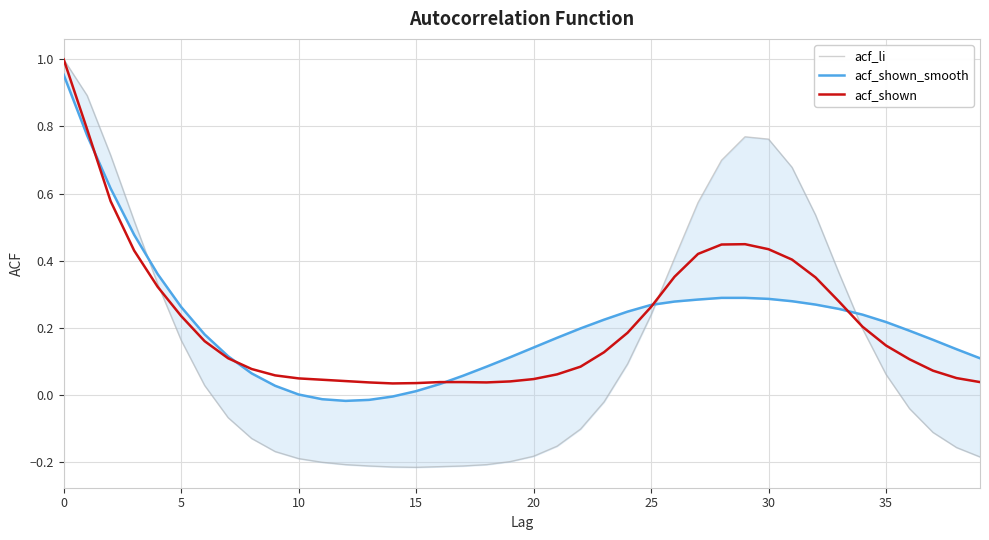

Count the number of categories in the chart.

40